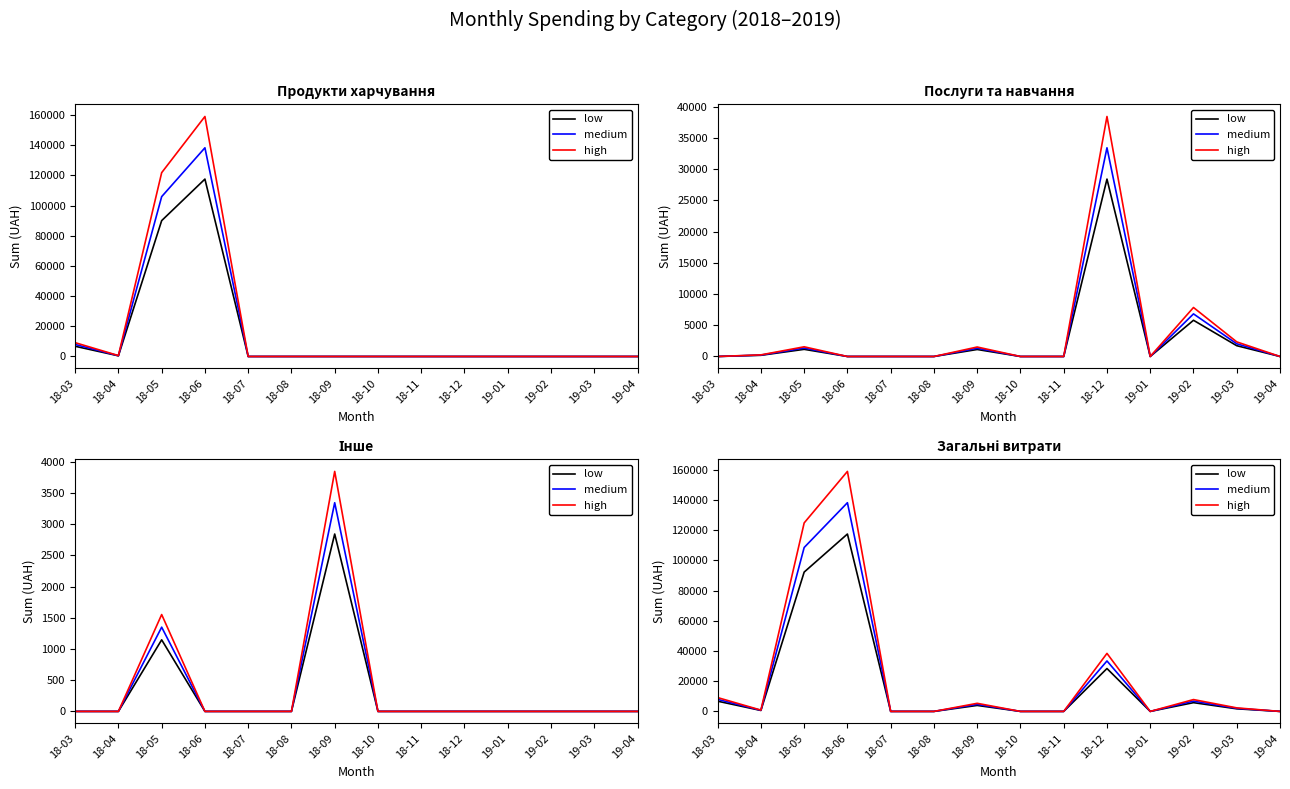

True or false: medium and high intersect in this chart.

False